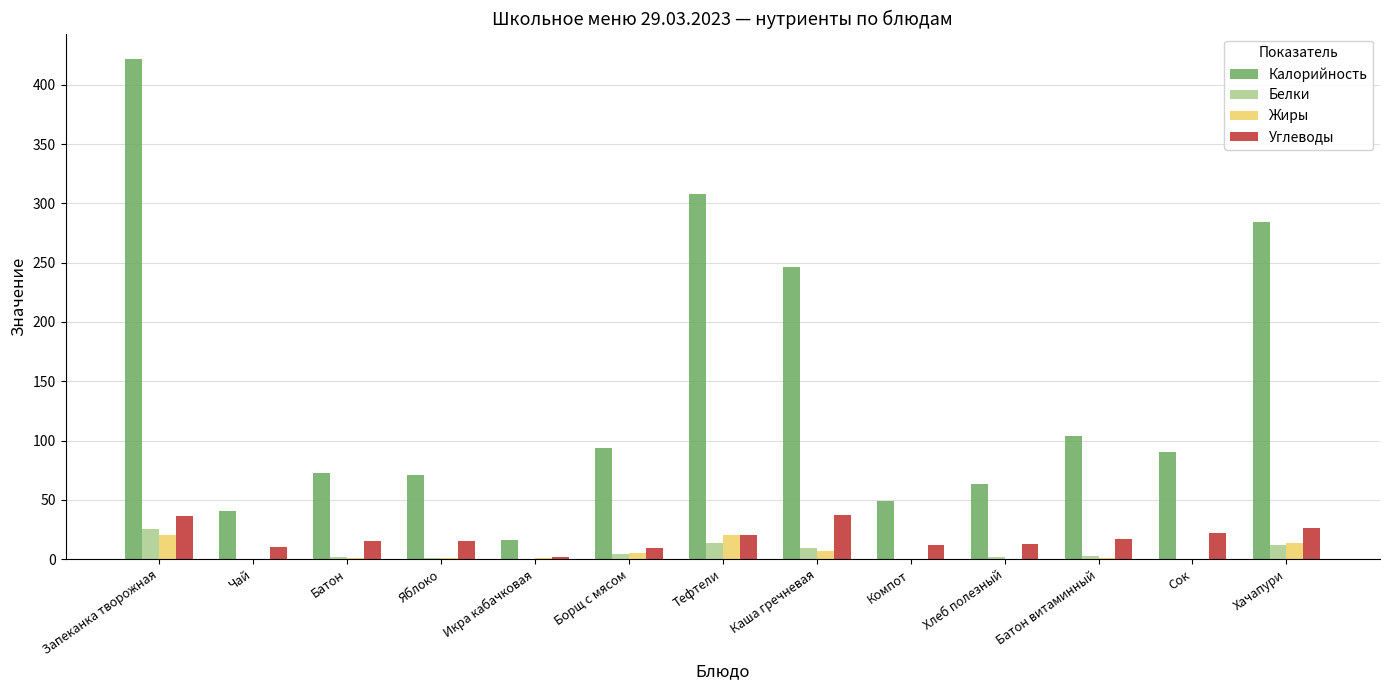

Between Хлеб полезный and Хачапури, which series saw the biggest shift?

Калорийность